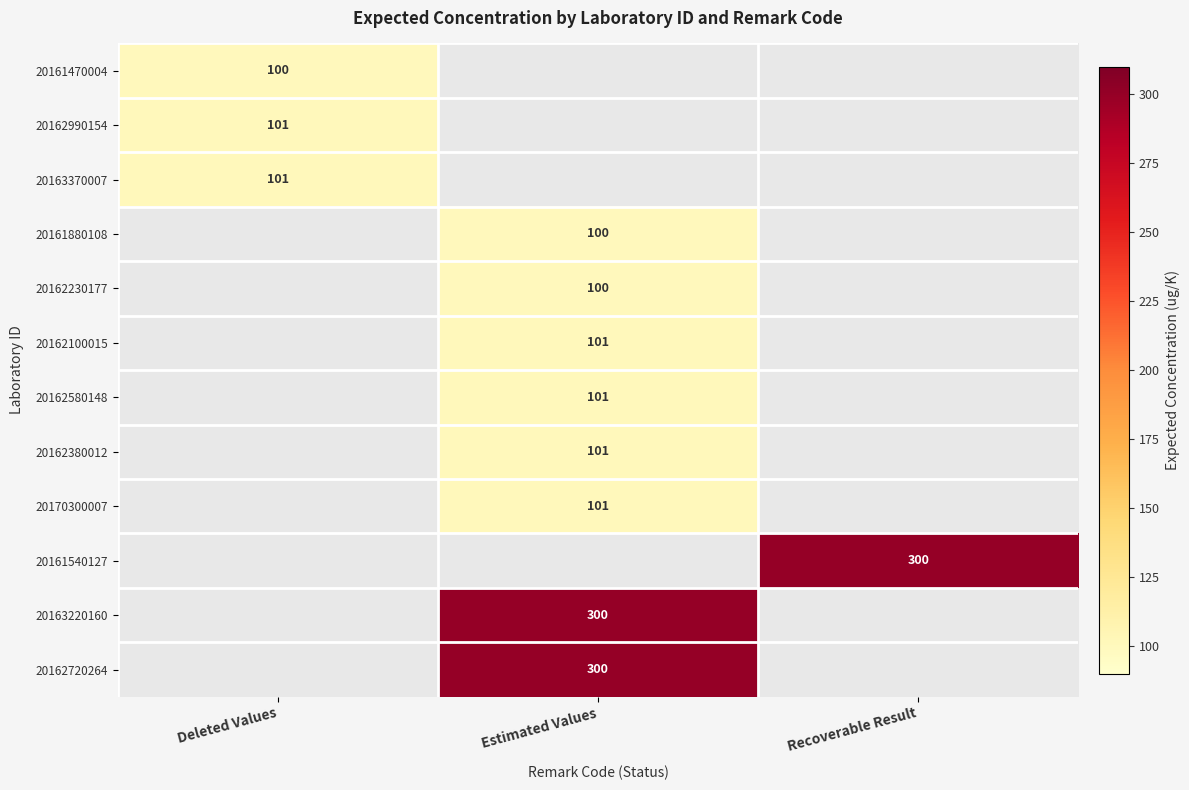

Between Deleted Values and Estimated Values, which is larger?

Estimated Values